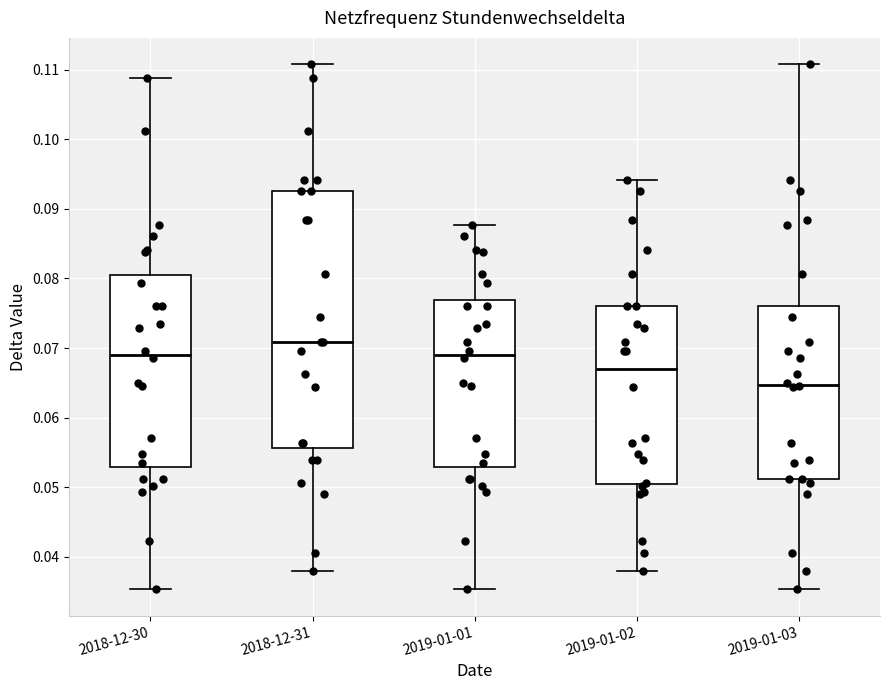

Comparing the boxes themselves (not the whiskers), which one is the tallest?

2018-12-31